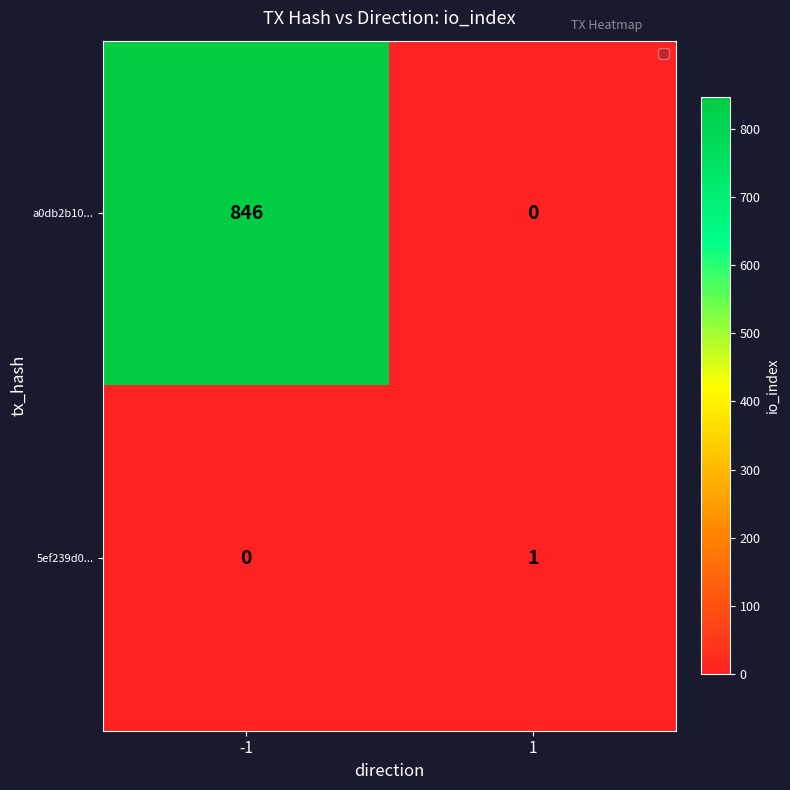

Reading left to right, transcribe all the data shown in this chart.

a0db2b10...: 846	0
5ef239d0...: 0	1